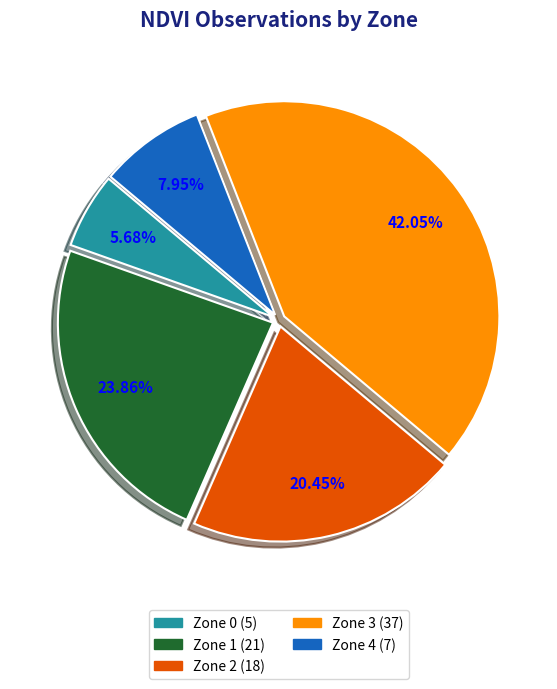

Is Zone 3 the majority of the pie?

No